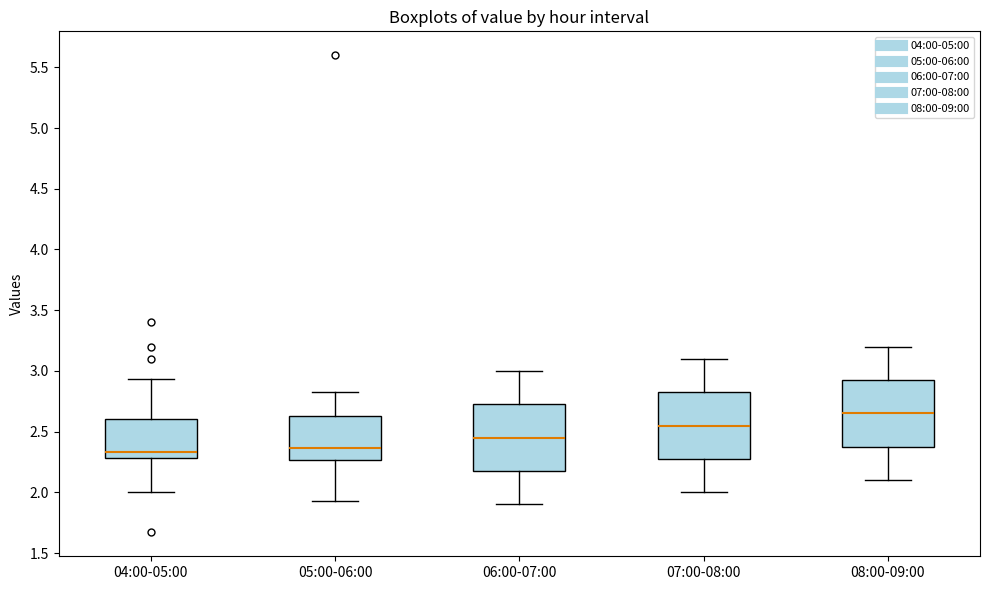

Where does the median line of the box for 04:00-05:00 sit on the y-axis? The values are not printed on the chart, so give them approximately, as read against the axis.

2.35